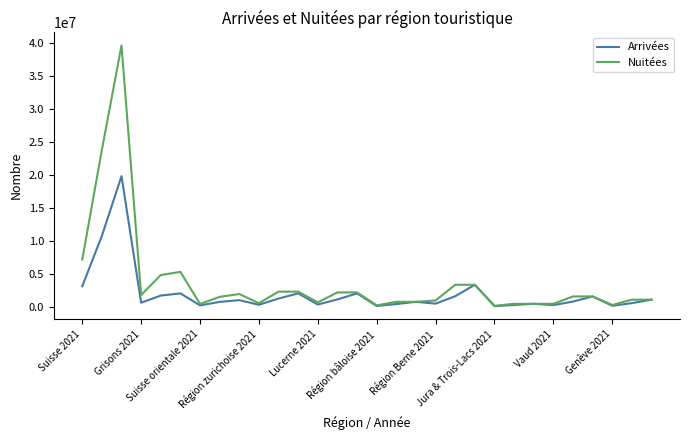

Which series has the largest total across all categories?

Nuitées